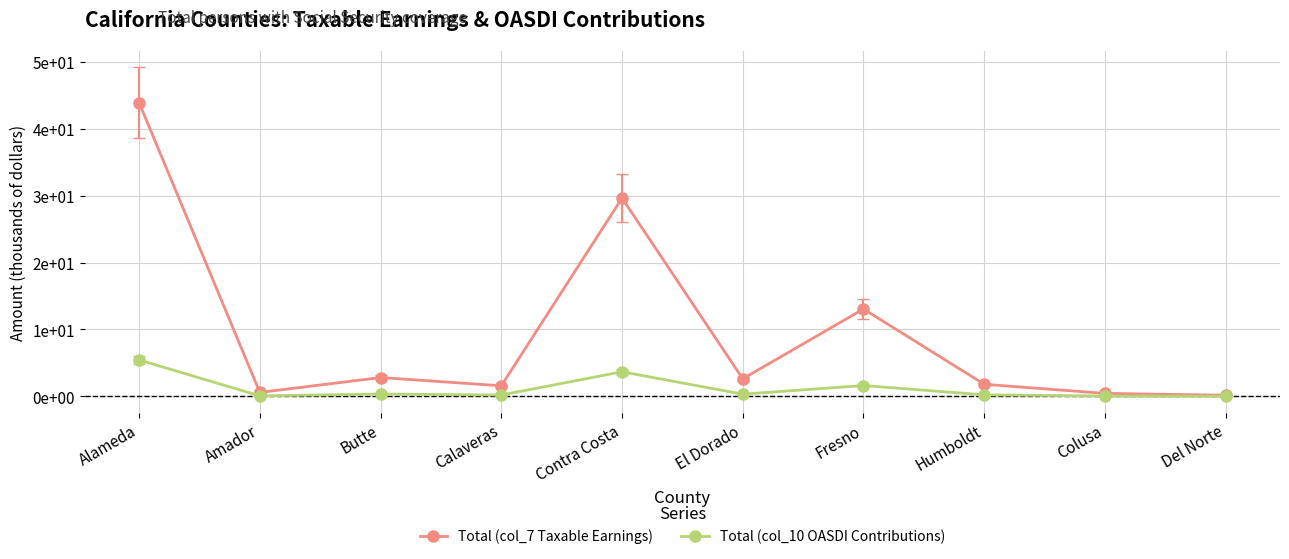

Rank the series by their maximum value, from lowest to highest.

Total (col_10 OASDI Contributions), Total (col_7 Taxable Earnings)